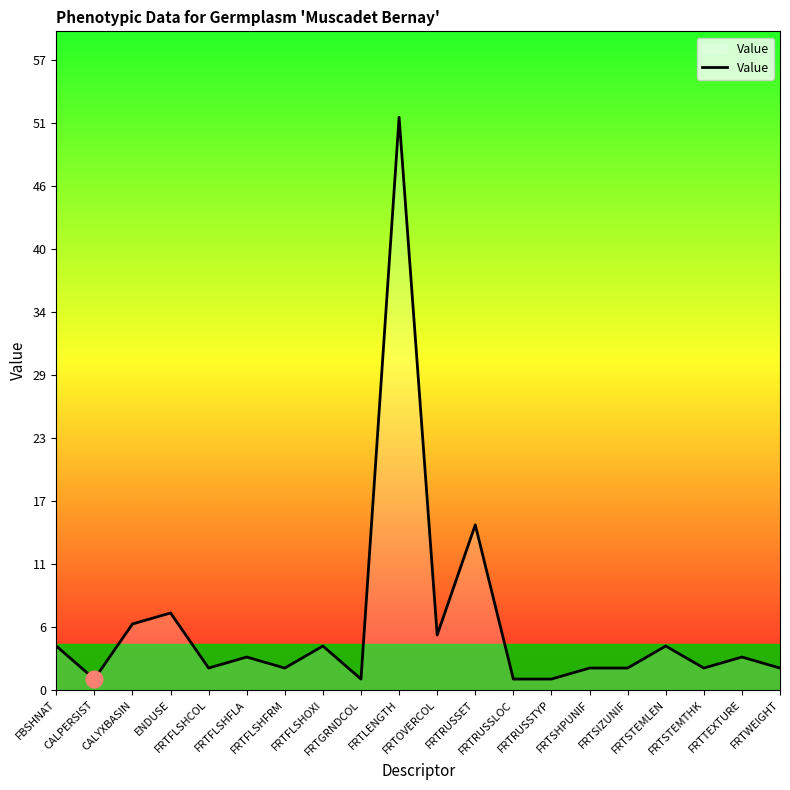

What is the greatest value displayed?

52